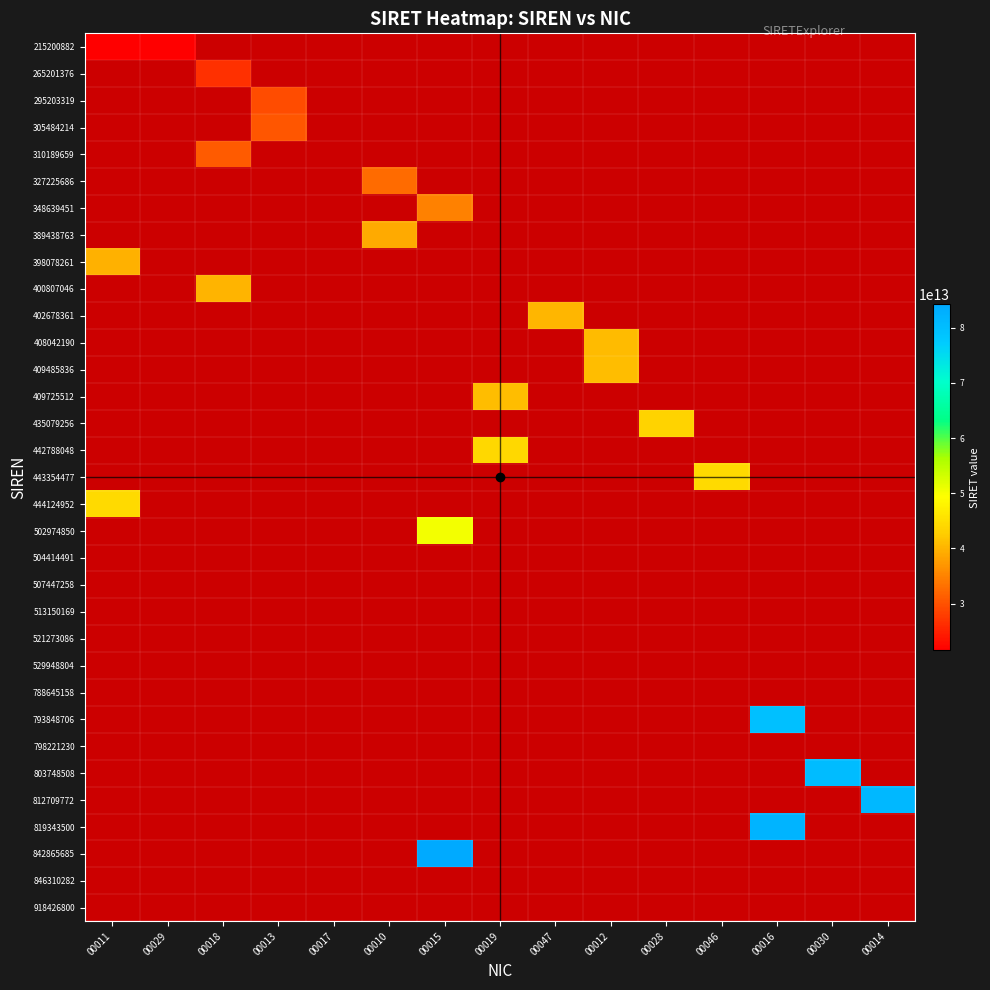

The value of 444124952 at 00013 is 16744215673893. True or false?

False